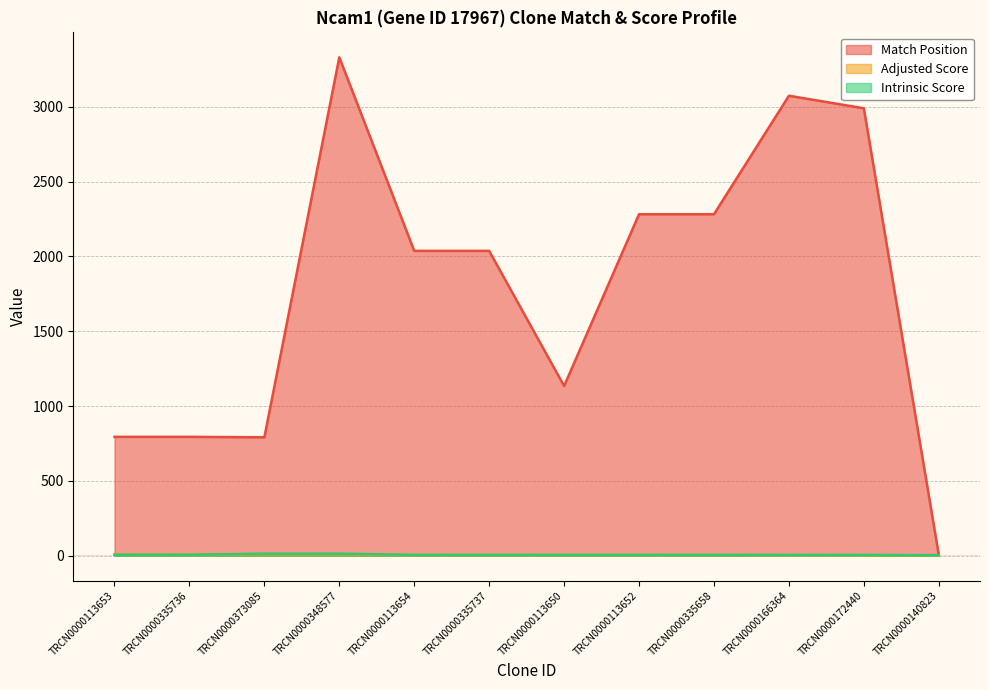

What is the lowest value of the Intrinsic Score series?

2.6